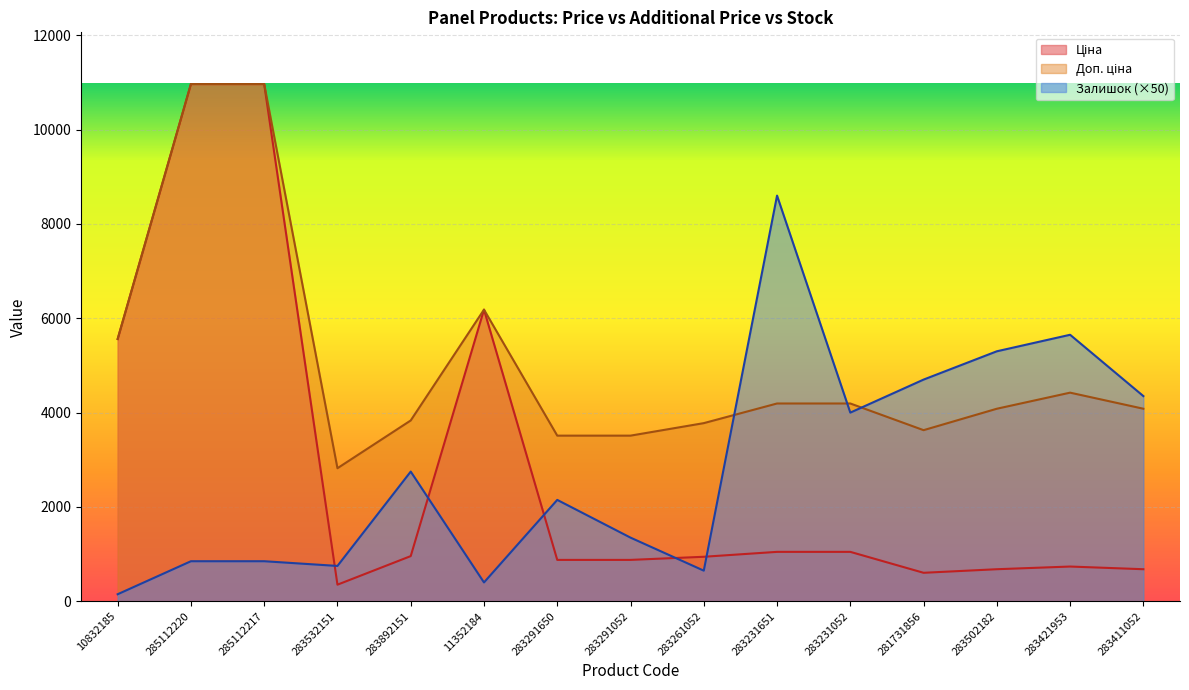

Reading left to right, transcribe all the data shown in this chart.

Ціна: 10832185=5560.3	285112220=10964.4	285112217=10964.4	283532151=352.6	283892151=958.4	11352184=6182.6	283291650=878.0	283291052=878.0	283261052=944.2	283231651=1048.4	283231052=1048.4	281731856=604.6	283502182=680.4	283421953=737.2	283411052=680.4
Доп. ціна: 10832185=5560.3	285112220=10964.4	285112217=10964.4	283532151=2821.2	283892151=3833.8	11352184=6182.6	283291650=3511.9	283291052=3511.9	283261052=3777.0	283231651=4193.5	283231052=4193.5	281731856=3627.9	283502182=4082.3	283421953=4423.0	283411052=4082.3
Залишок: 10832185=150.0	285112220=850.0	285112217=850.0	283532151=750.0	283892151=2750.0	11352184=400.0	283291650=2150.0	283291052=1350.0	283261052=650.0	283231651=8600.0	283231052=4000.0	281731856=4700.0	283502182=5300.0	283421953=5650.0	283411052=4350.0